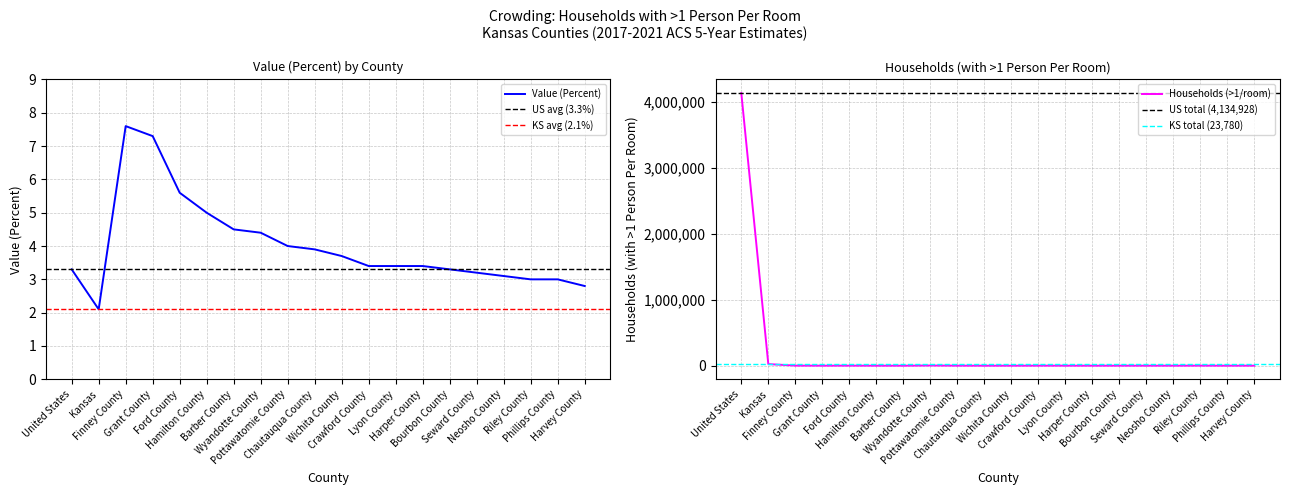

What is the difference between the maximum and second lowest values in the Value (Percent) series?

4.8